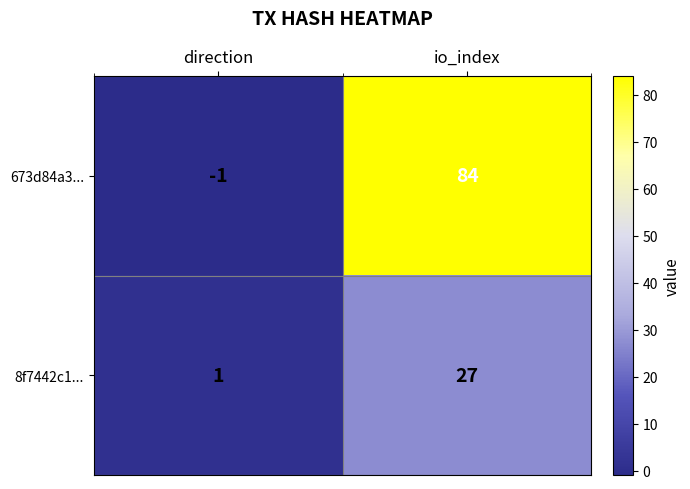

At which category is the sum across all series the highest?

io_index